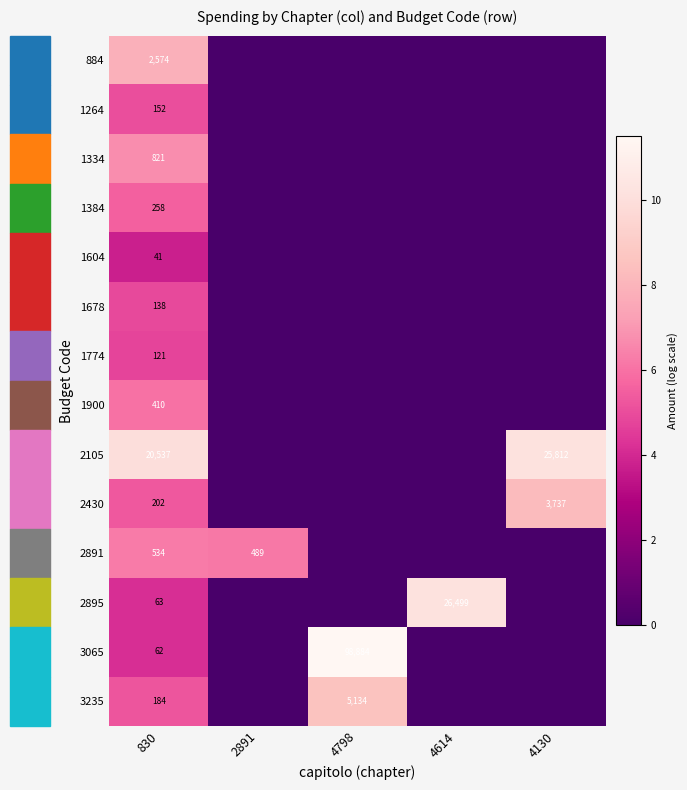

What is the total value across all series at 830?

26097